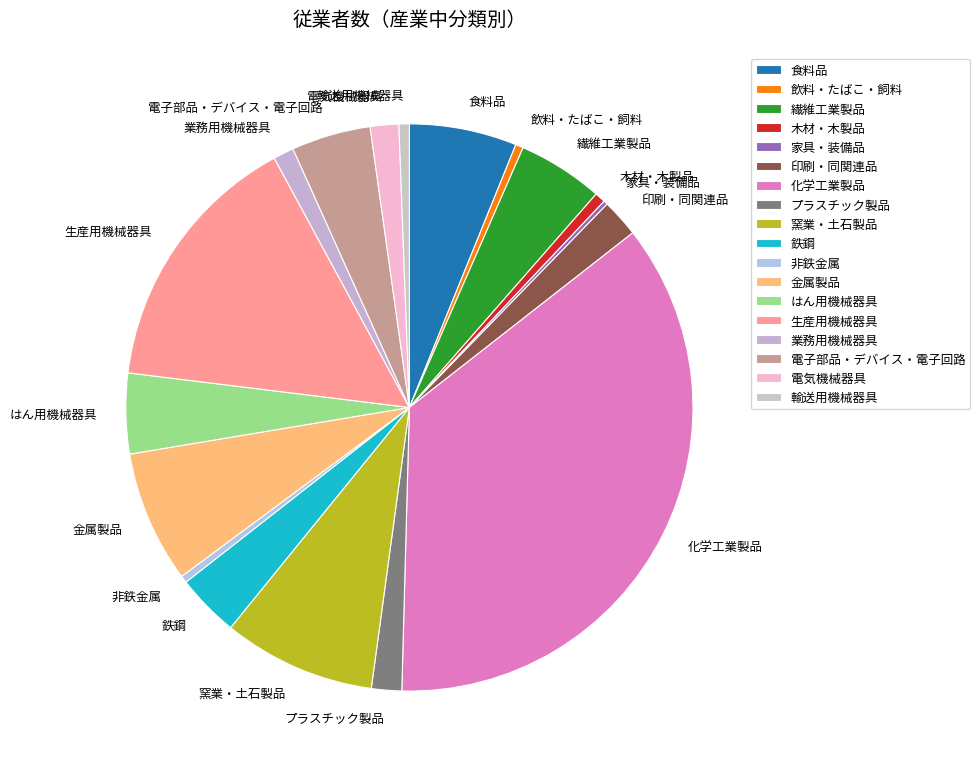

Which slice is the largest?

化学工業製品